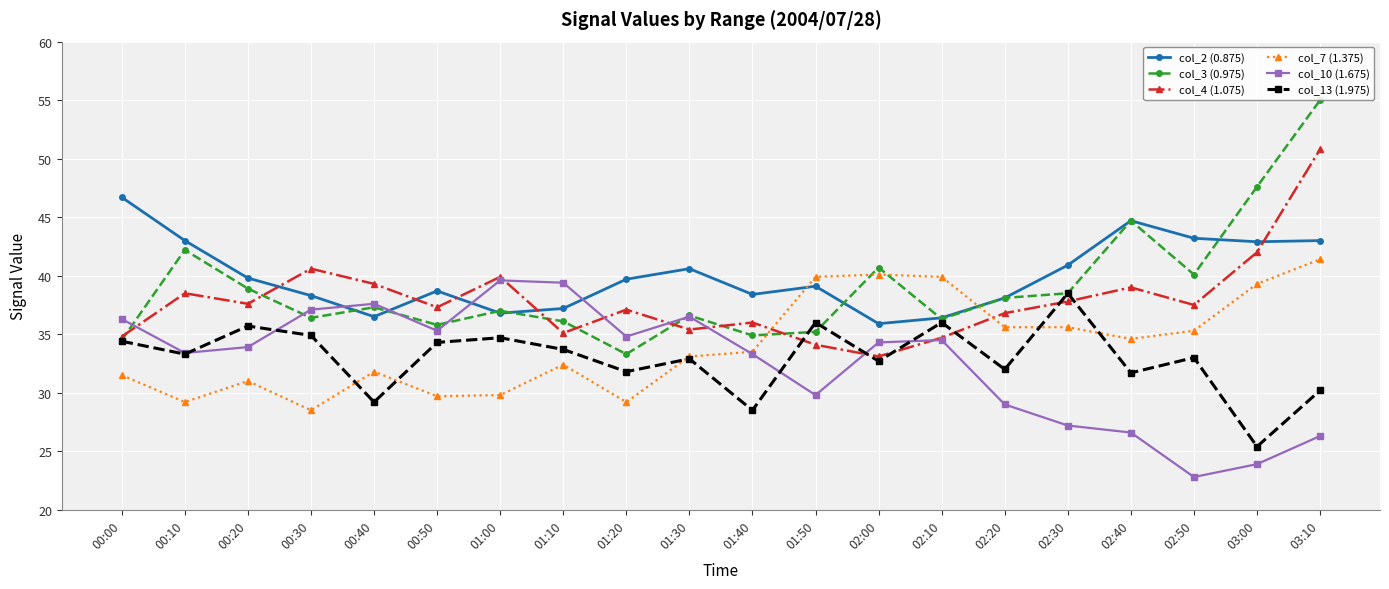

Does the chart have visible grid lines?

Yes